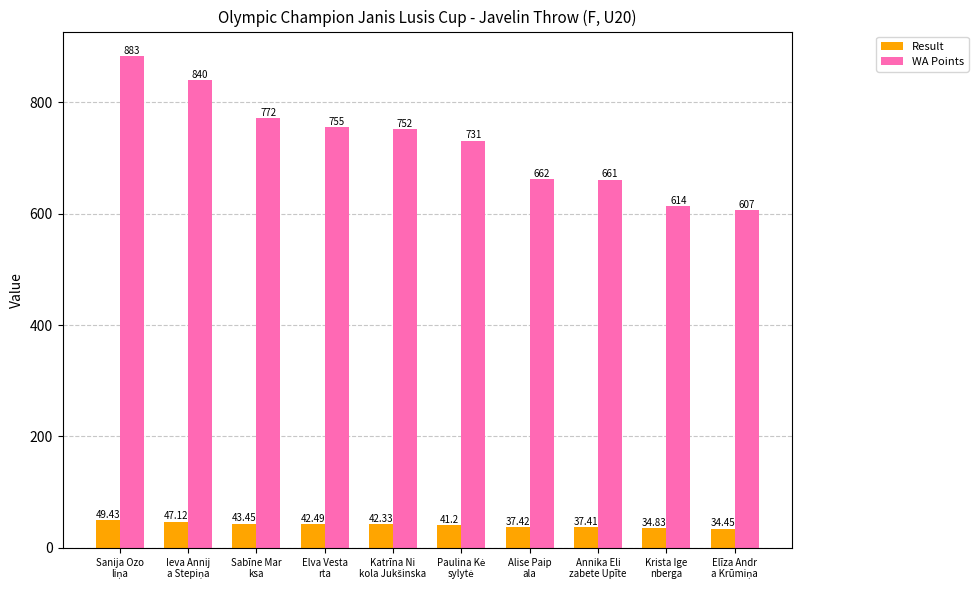

Reading left to right, transcribe all the data shown in this chart.

Result: 49.4	47.1	43.5	42.5	42.3	41.2	37.4	37.4	34.8	34.5
WA Points: 883.0	840.0	772.0	755.0	752.0	731.0	662.0	661.0	614.0	607.0